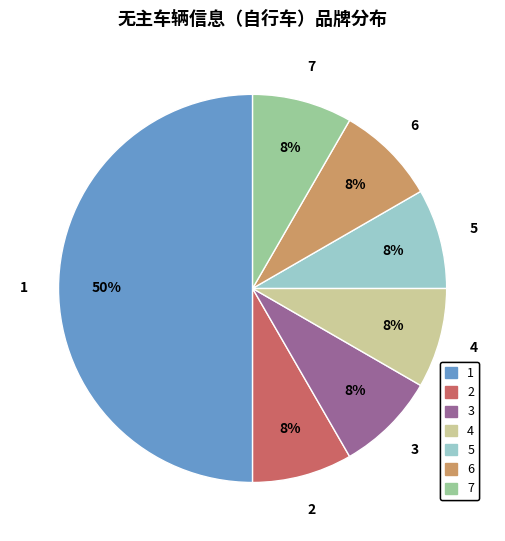

To the nearest percent, what is the average slice percentage?

14%